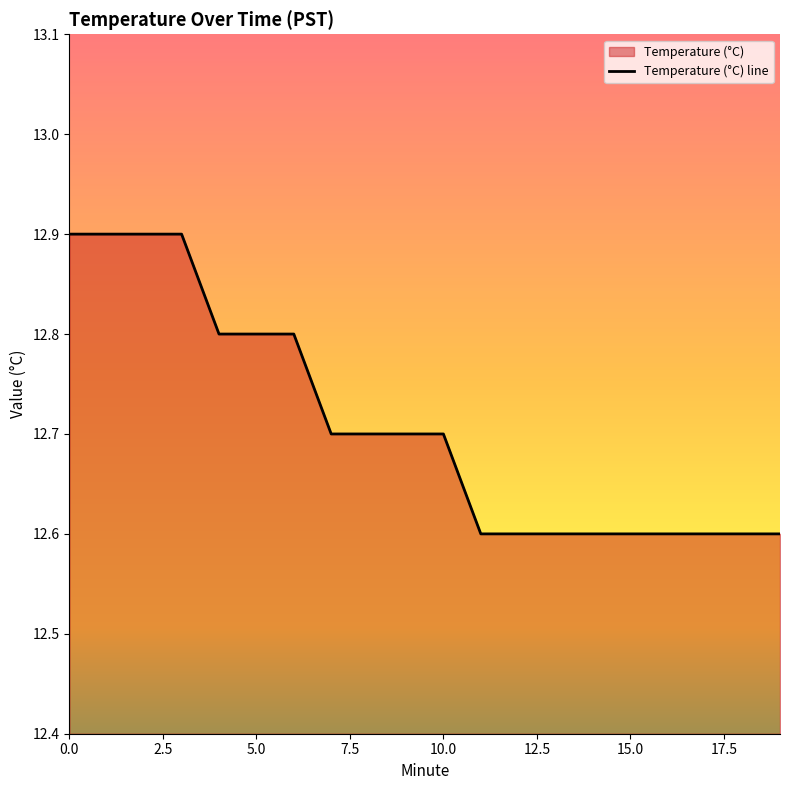

Which has a higher value, 16 or 9?

9